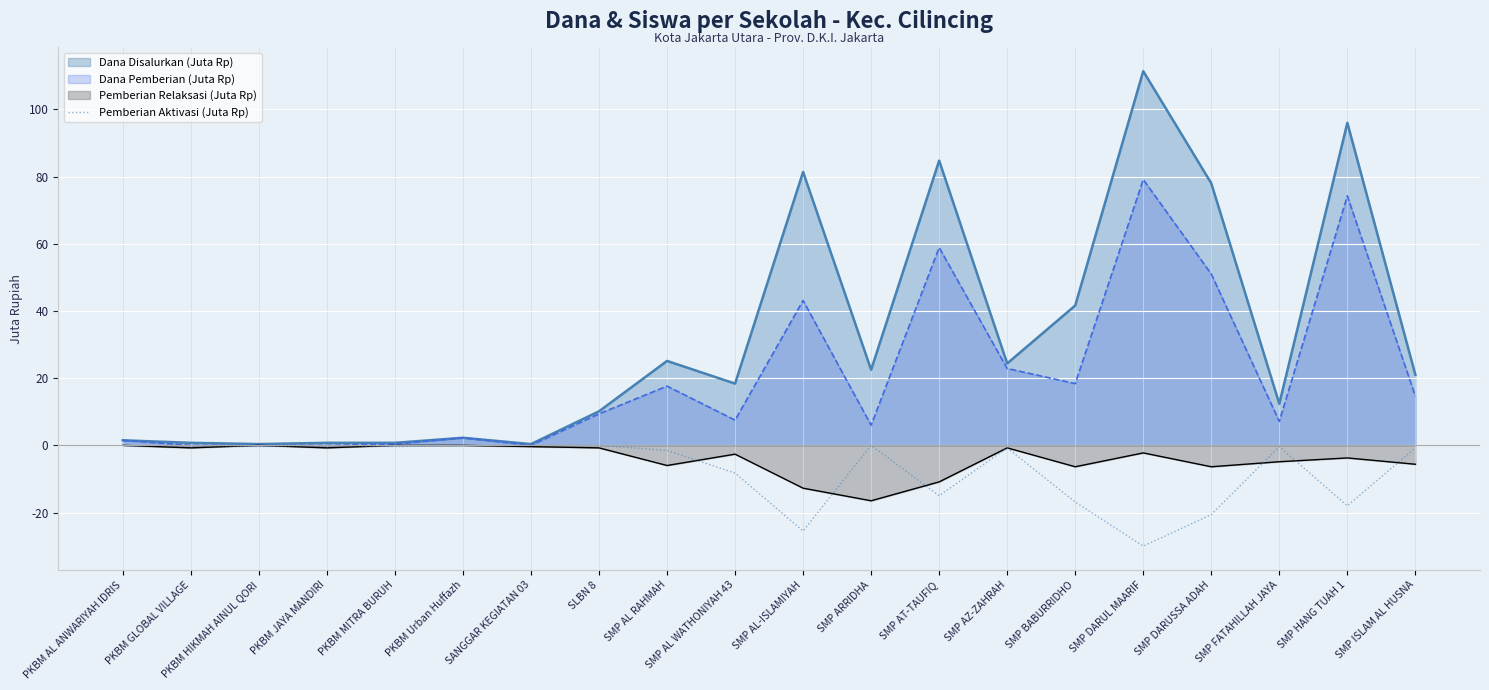

What is the difference between the second highest and minimum values?

30.0